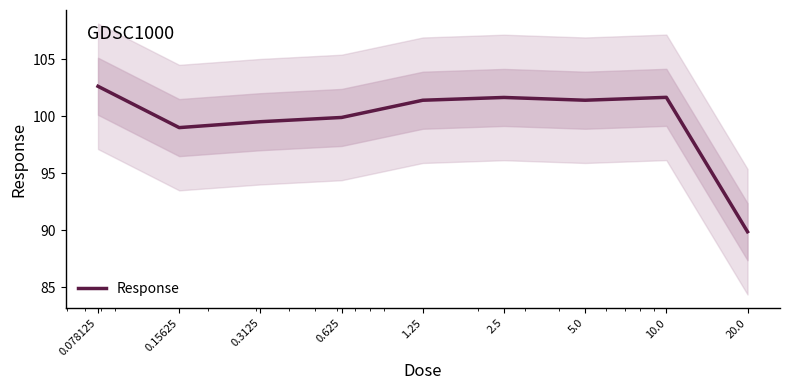

Does the chart have visible grid lines?

No